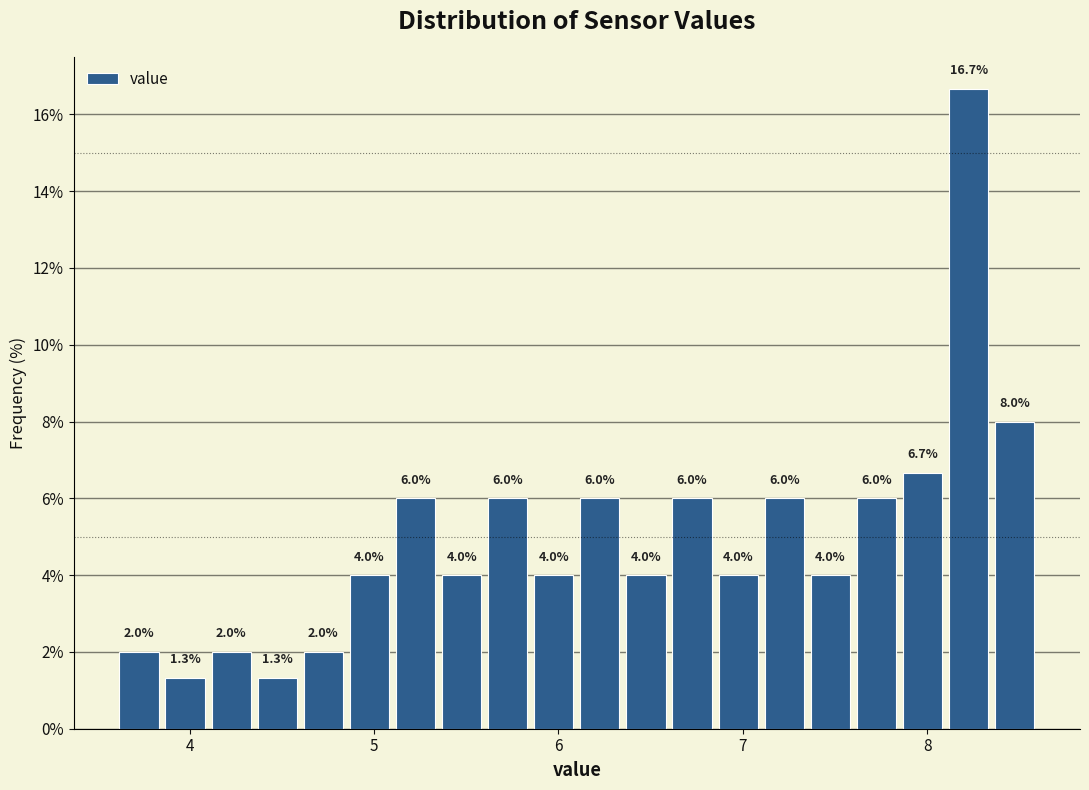

Around what value on the x-axis is the tallest bar? Give the approximate position of its centre, as read against the axis.

8.2